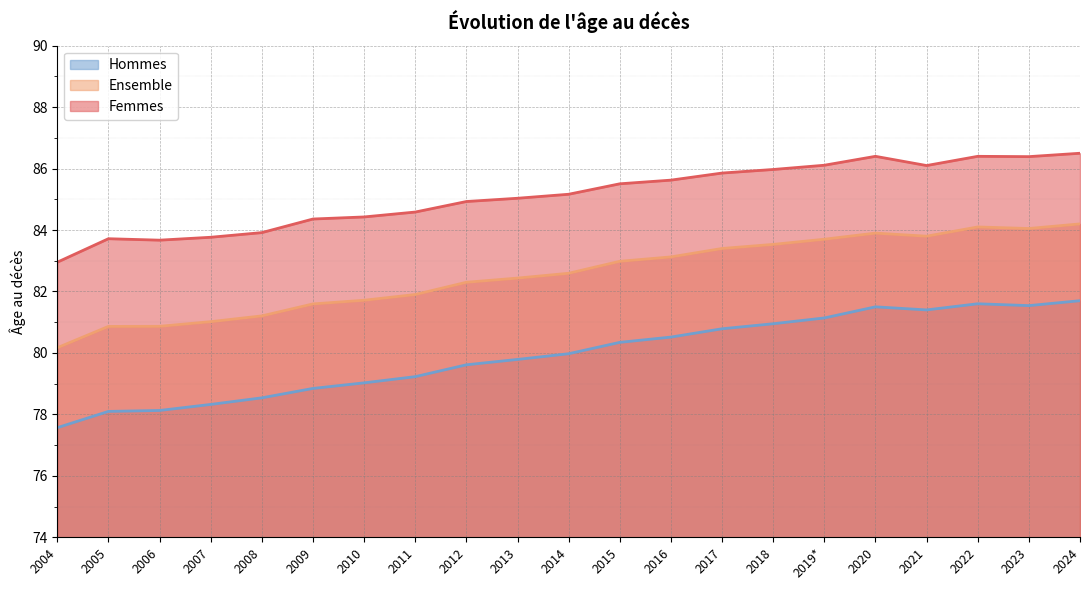

Reading left to right, list all the values displayed in this chart.

Hommes: 77.6	78.1	78.1	78.3	78.5	78.8	79.0	79.2	79.6	79.8	80.0	80.3	80.5	80.8	80.9	81.1	81.5	81.4	81.6	81.5	81.7
Ensemble: 80.2	80.9	80.9	81.0	81.2	81.6	81.7	81.9	82.3	82.4	82.6	83.0	83.1	83.4	83.5	83.7	83.9	83.8	84.1	84.0	84.2
Femmes: 83.0	83.7	83.7	83.8	83.9	84.4	84.4	84.6	84.9	85.0	85.2	85.5	85.6	85.9	86.0	86.1	86.4	86.1	86.4	86.4	86.5